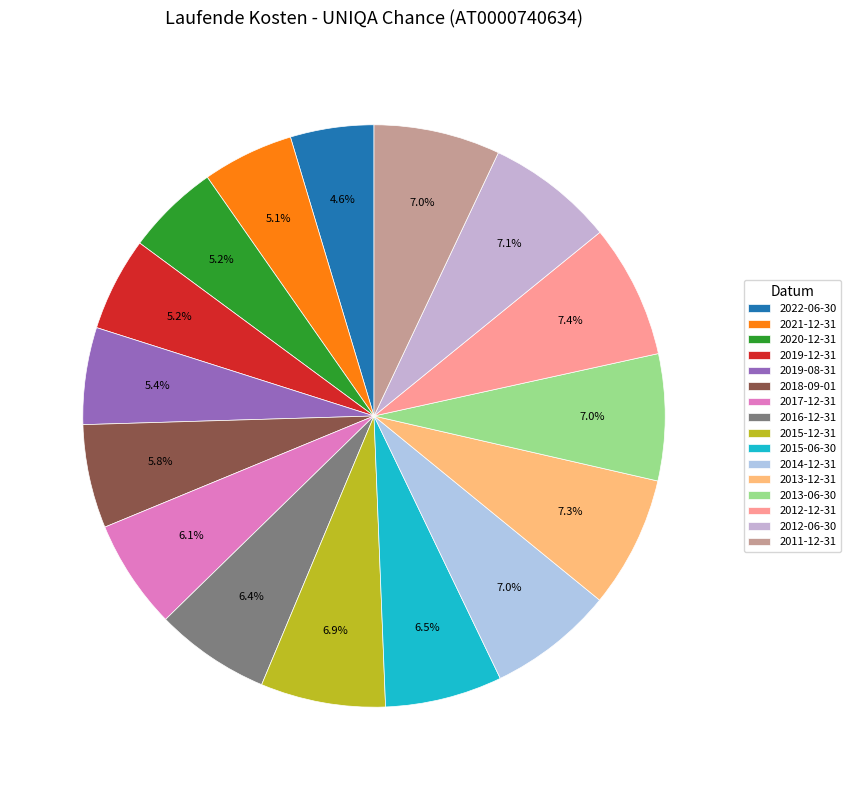

Is 2020-12-31 the majority of the pie?

No